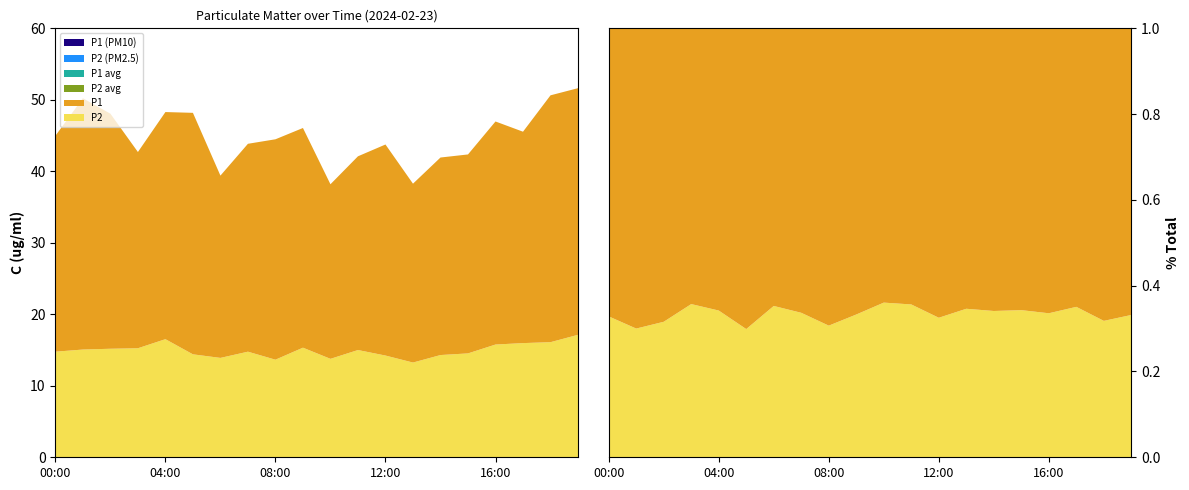

Reading left to right, transcribe all the data shown in this chart.

P1: 30.2	35.1	32.9	27.4	31.8	33.8	25.5	29.1	30.8	30.7	24.4	27.1	29.5	25.0	27.6	27.8	31.2	29.6	34.5	34.5
P2: 14.8	15.1	15.2	15.2	16.5	14.4	13.9	14.8	13.7	15.3	13.8	15.0	14.2	13.2	14.3	14.5	15.8	16.0	16.1	17.1